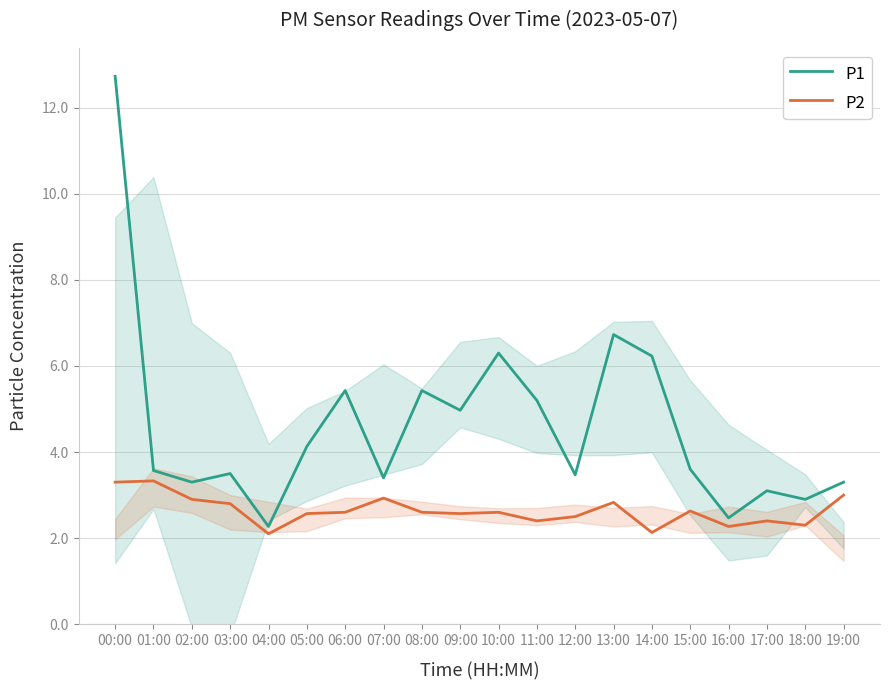

What is the total value across all series at 04:00?

4.4